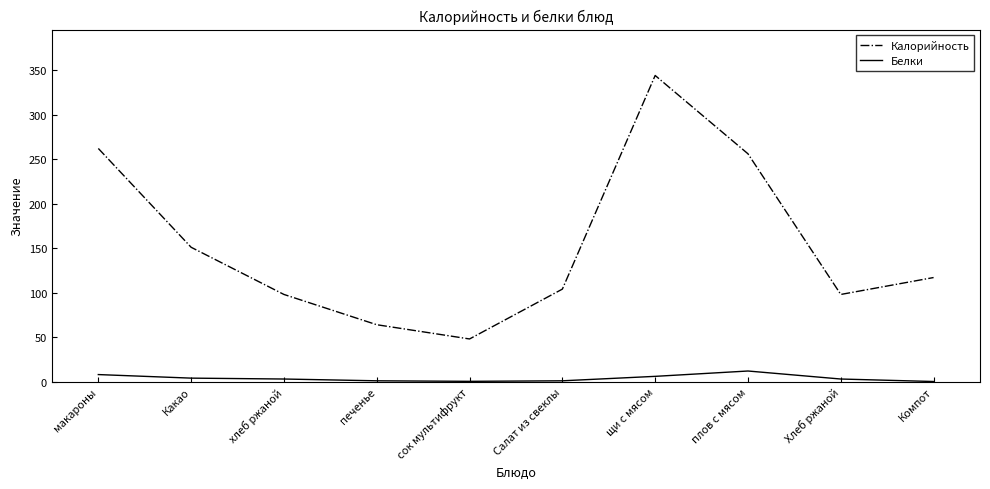

At which label is Калорийность closest to 196?

Какао